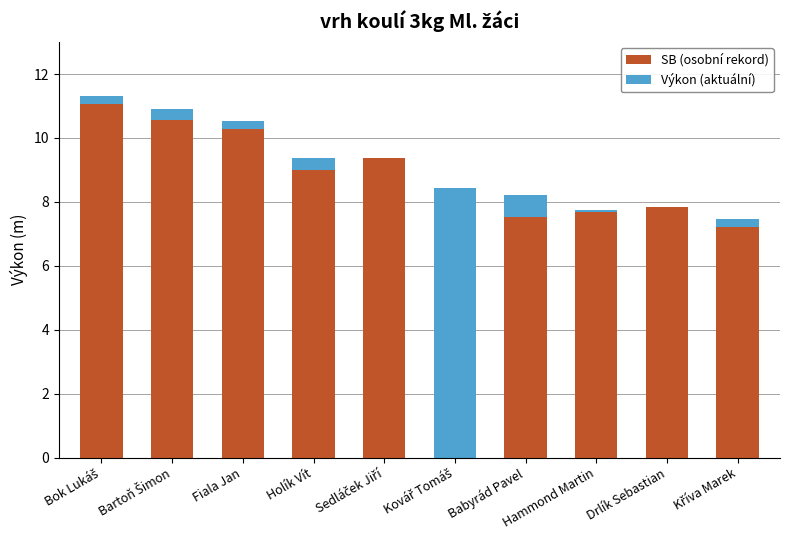

How many categories are shown in the chart?

10